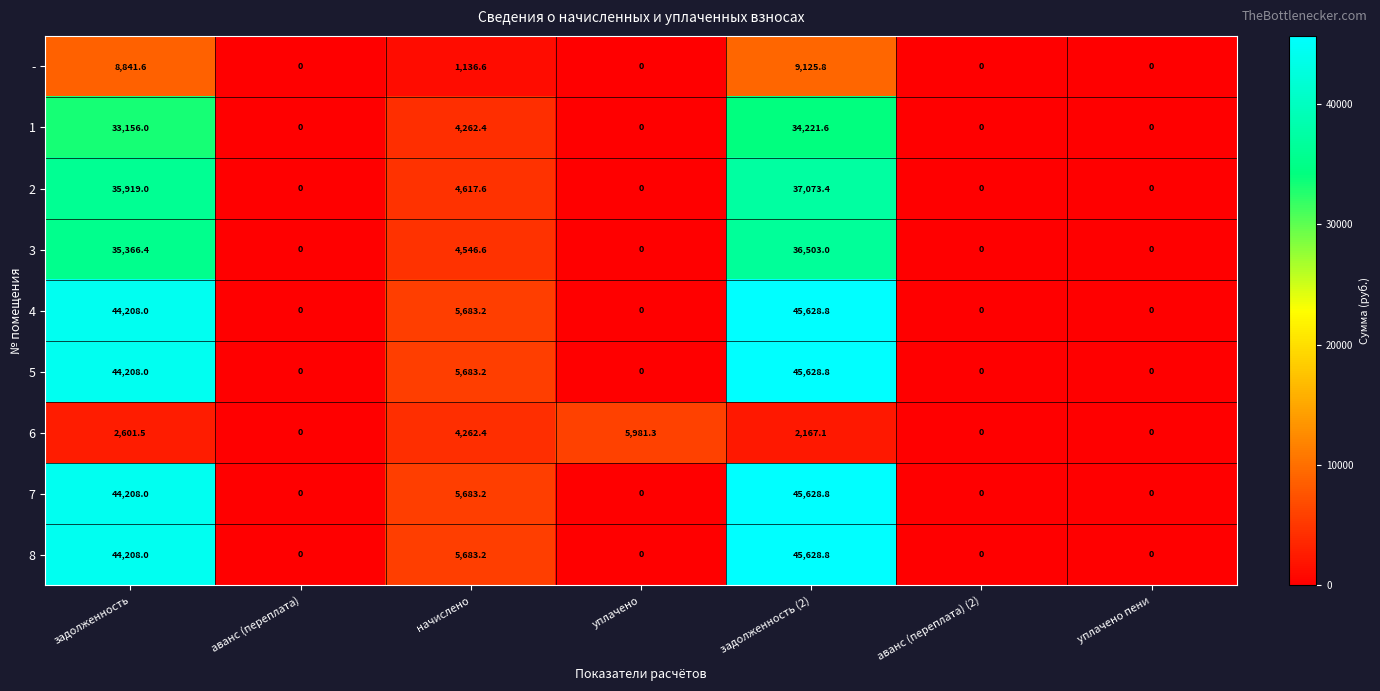

What is the greatest value displayed?

45628.8